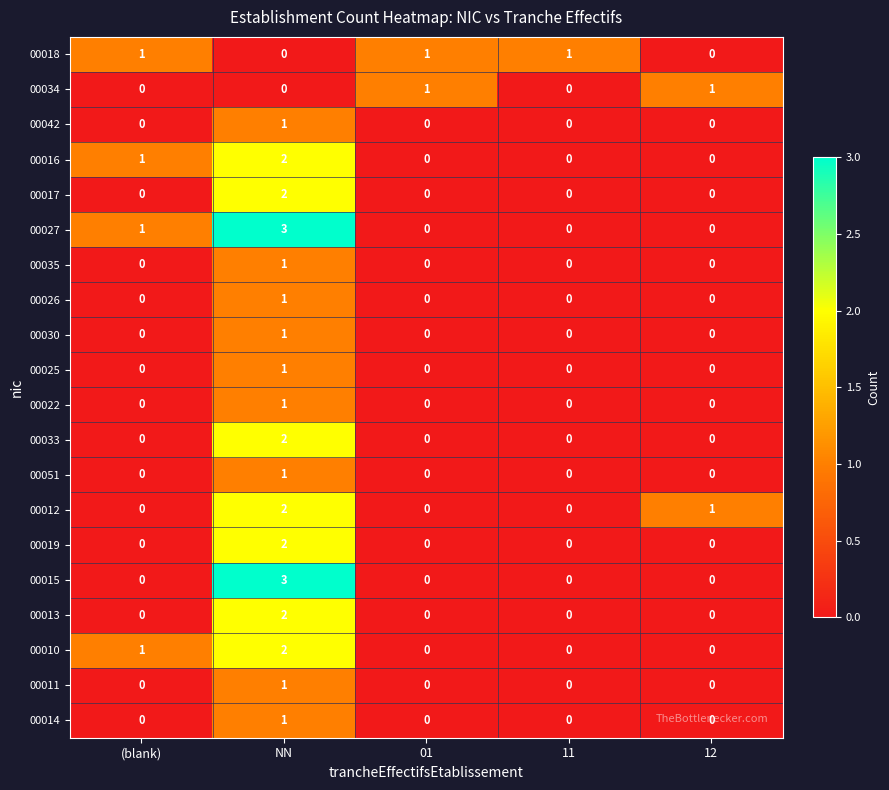

Count the 00022 values in the range 0 to 1.

5